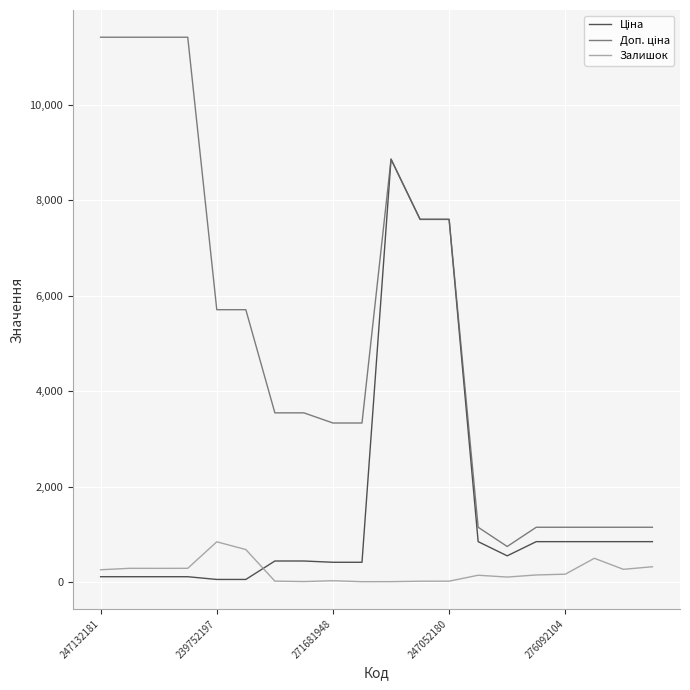

What is the greatest value displayed?

11410.0